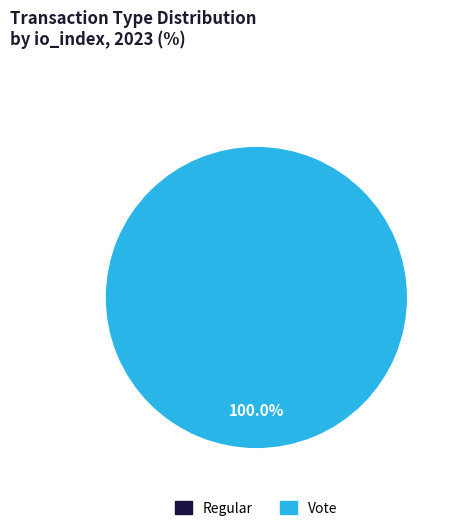

What is the total percentage of Regular and Vote?

100.0%